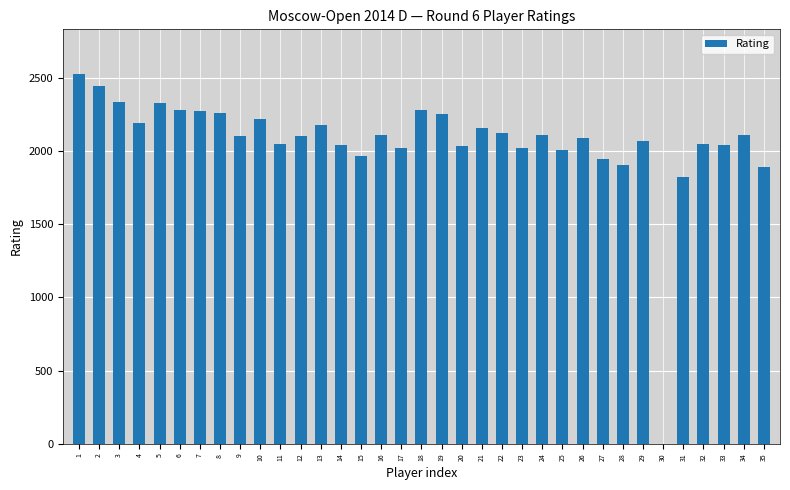

Is it true that the value at 1 is 2528?

True